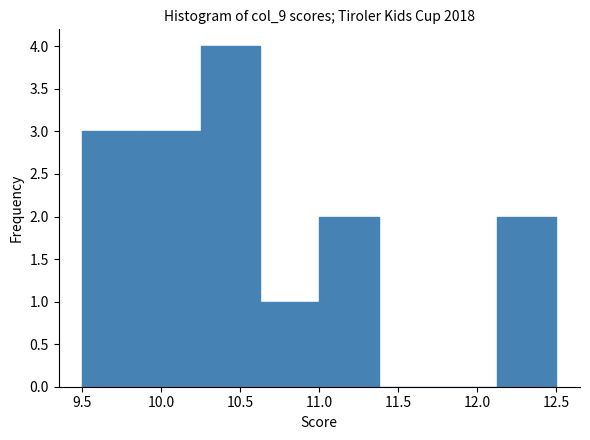

How tall is the bar that spans 10.250 to 10.625 on the x-axis? Neither the bar edges nor the heights are printed on the chart, so give them approximately, as read against the axes.

4